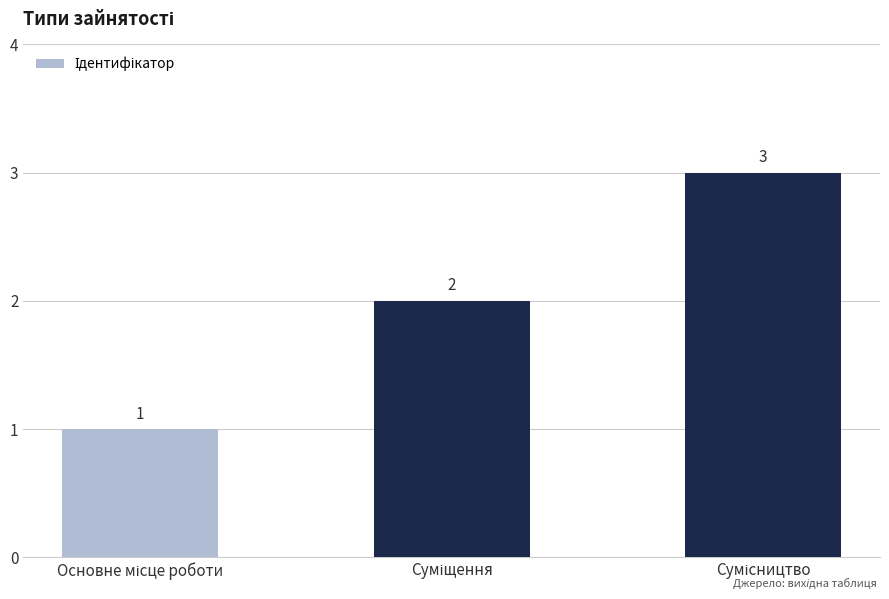

What is the sum of all values?

6